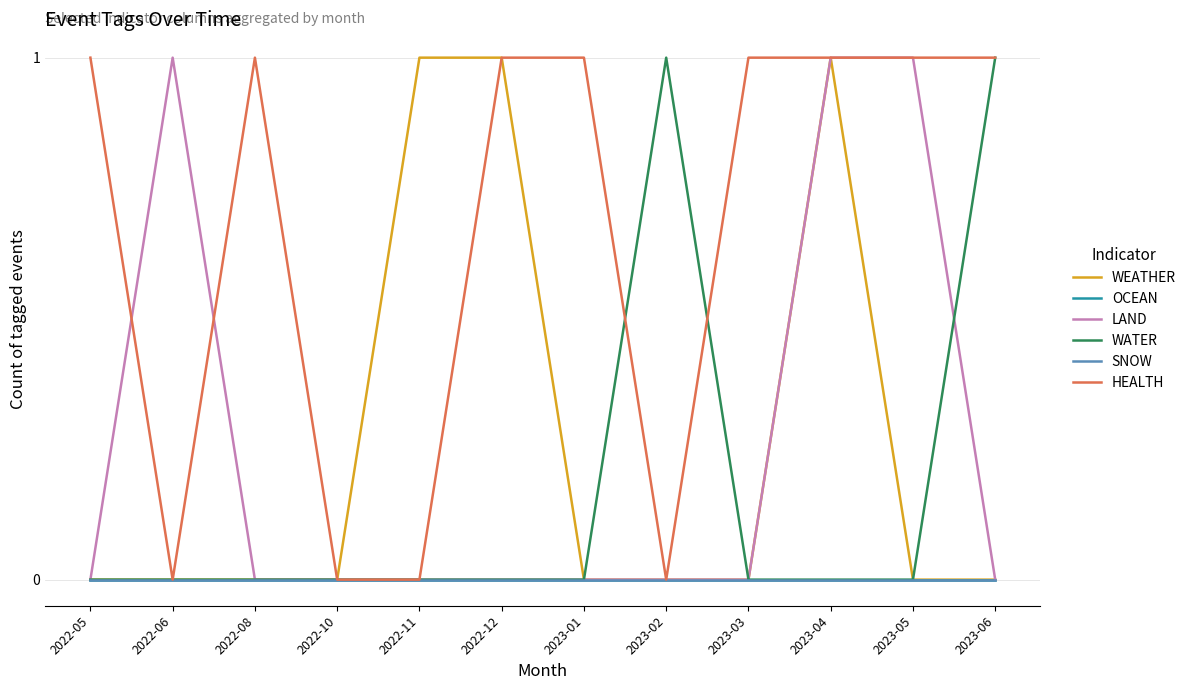

How many WEATHER values are between 0 and 1?

12